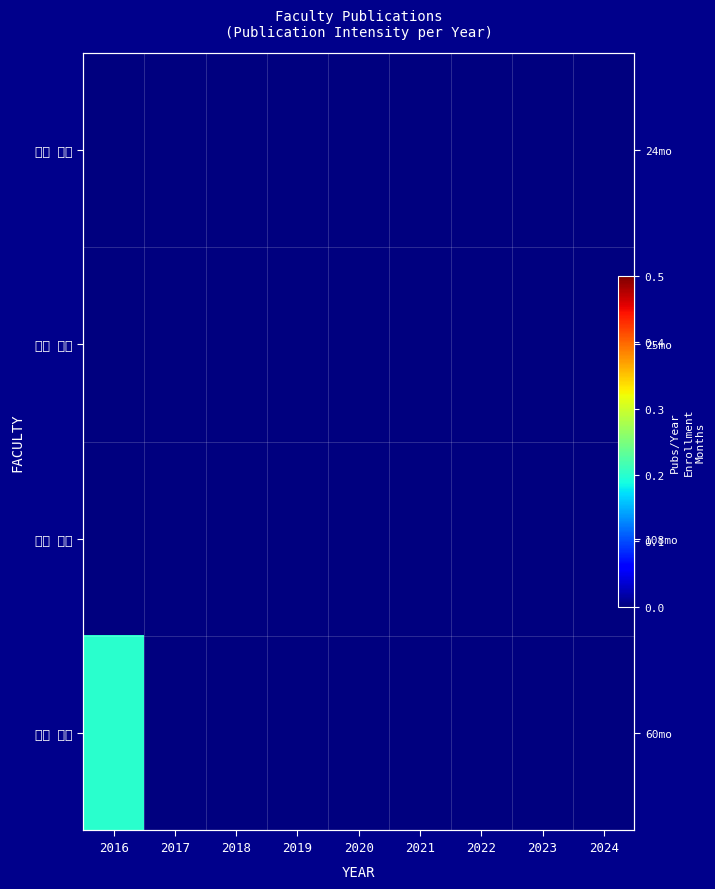

Which series changed the most between 2019 and 2024?

石川 康子